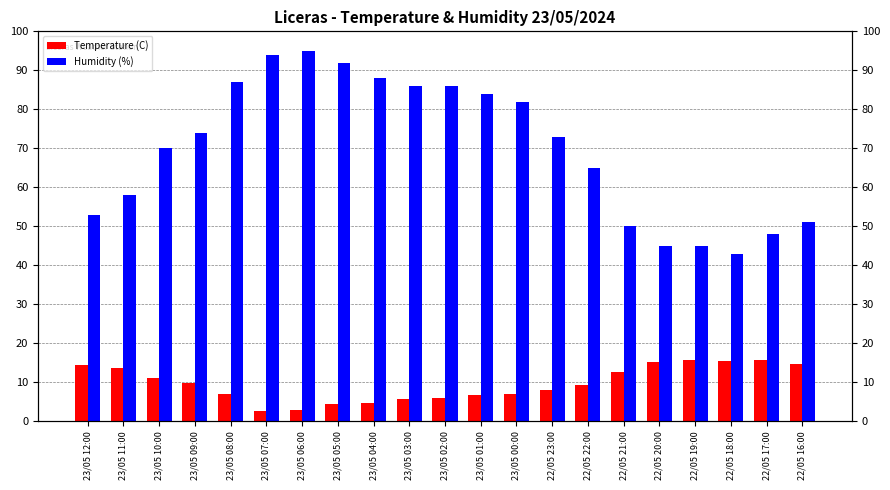

True or false: Temperature (C) has a value of 9.4 at 23/05 02:00.

False